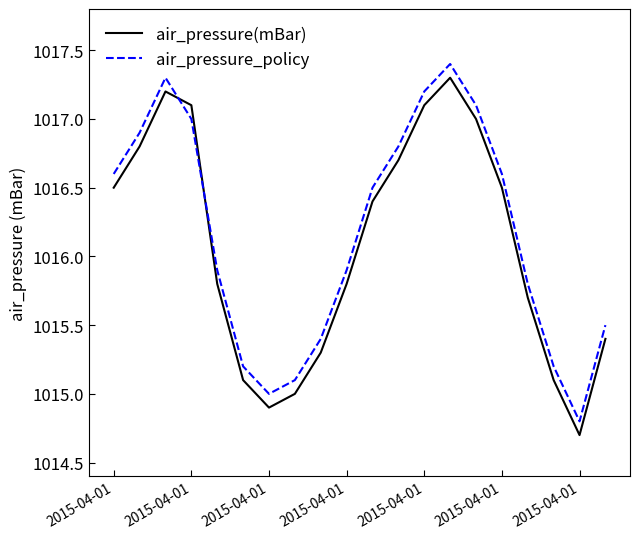

What is the minimum value shown in the chart?

1014.7